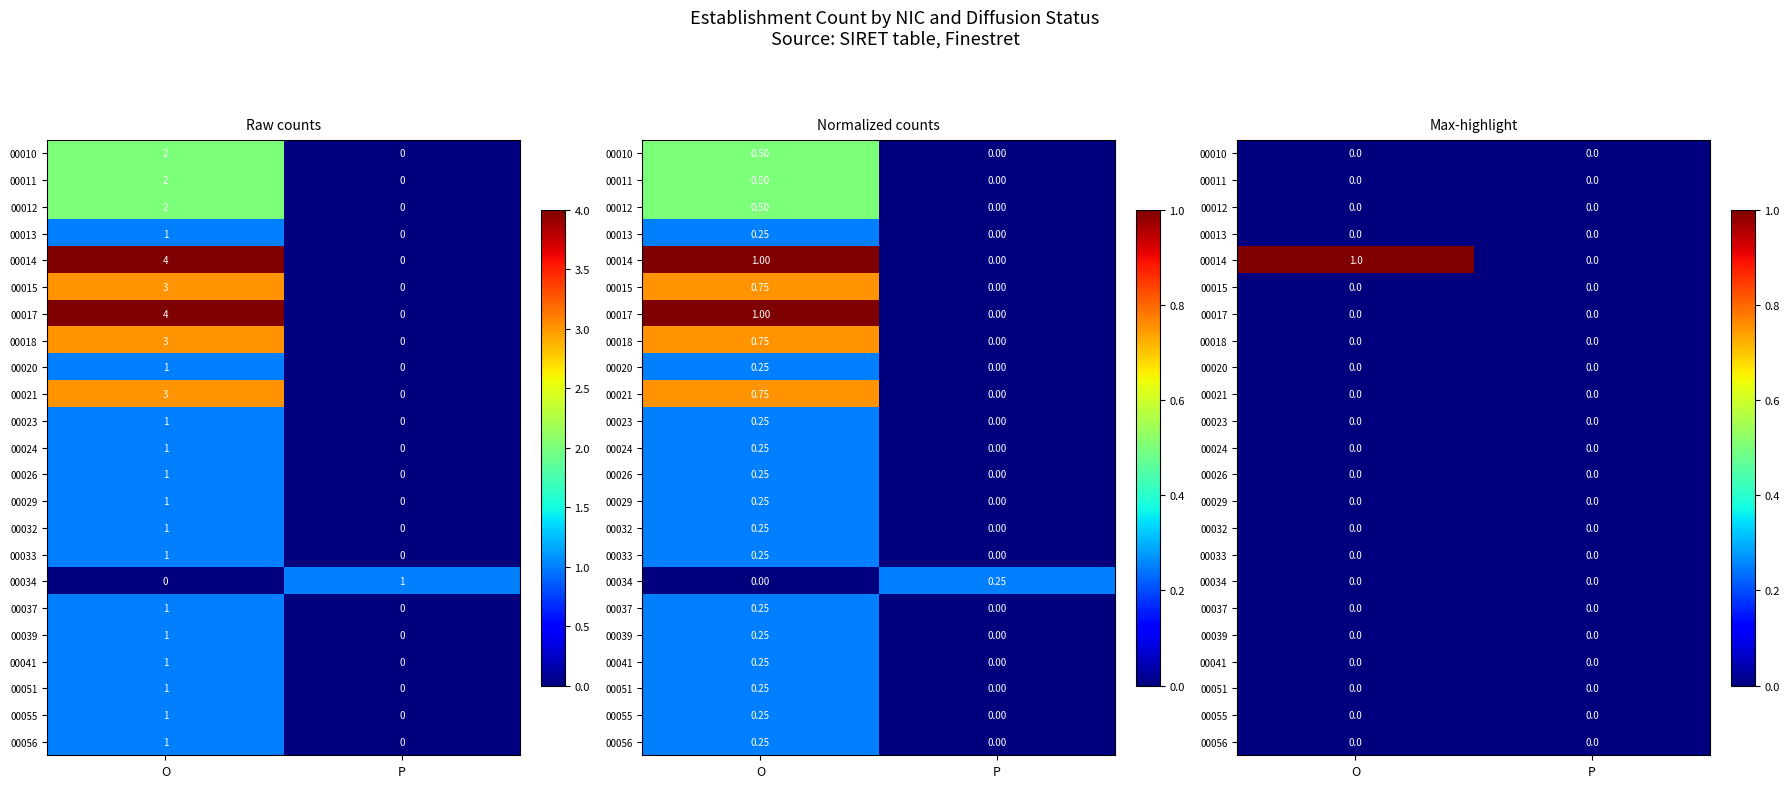

List the series in order of their peak value, lowest first.

00010, 00011, 00012, 00013, 00015, 00017, 00018, 00020, 00021, 00023, 00024, 00026, 00029, 00032, 00033, 00034, 00037, 00039, 00041, 00051, 00055, 00056, 00014